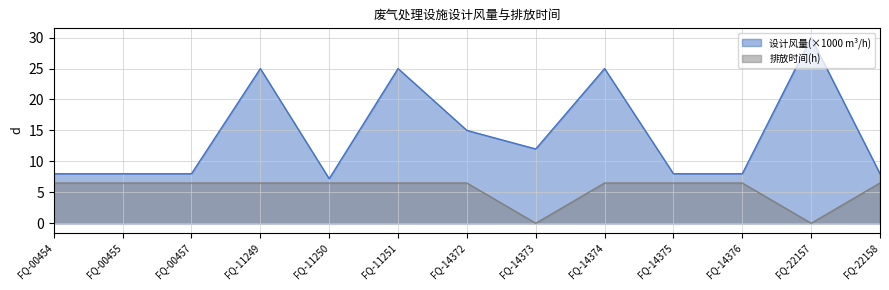

What is the average value of the 排放时间(h) series?

5.5